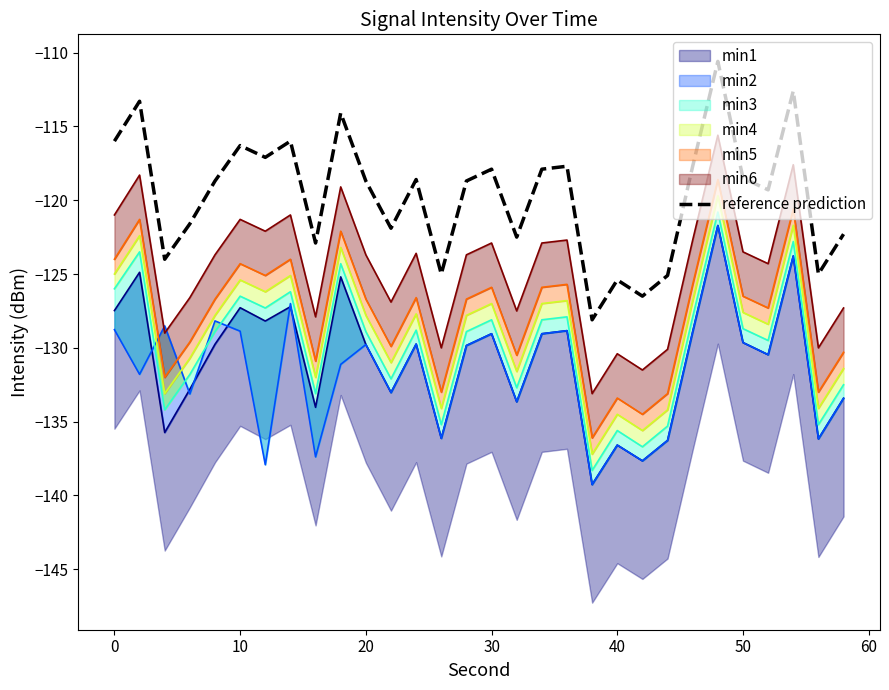

The reference prediction series shows -117.9 at 30. True or false?

True